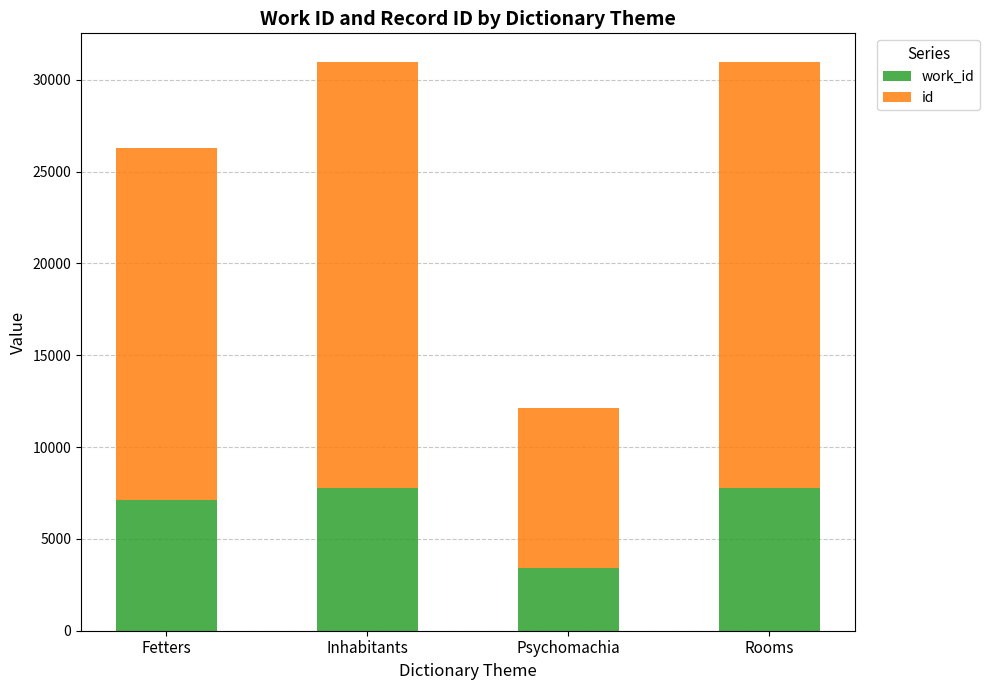

What is the total value across all series at Inhabitants?

30968